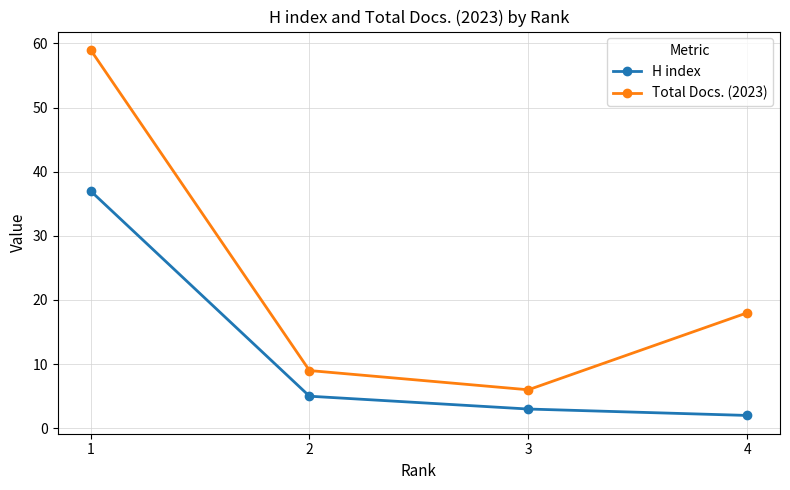

True or false: H index has more than 0 points higher than both neighbors.

False